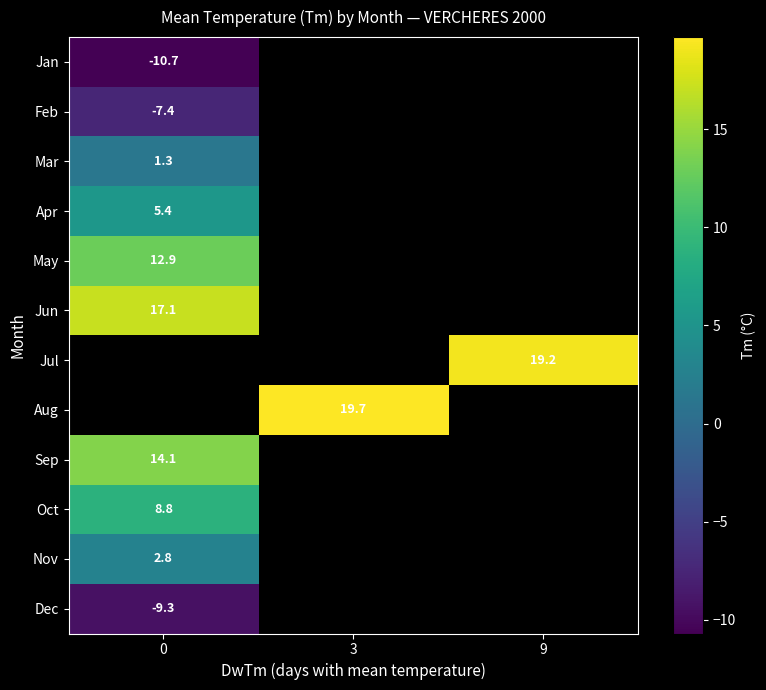

How many data points does each series have?

3